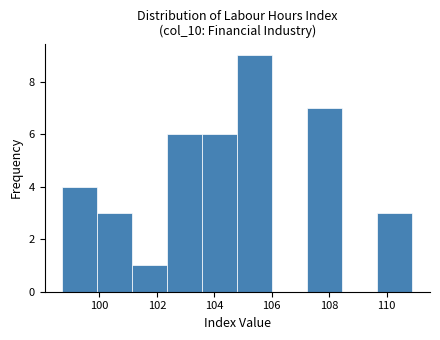

How tall is the bar that spans 101.14 to 102.36 on the x-axis? Neither the bar edges nor the heights are printed on the chart, so give them approximately, as read against the axes.

1